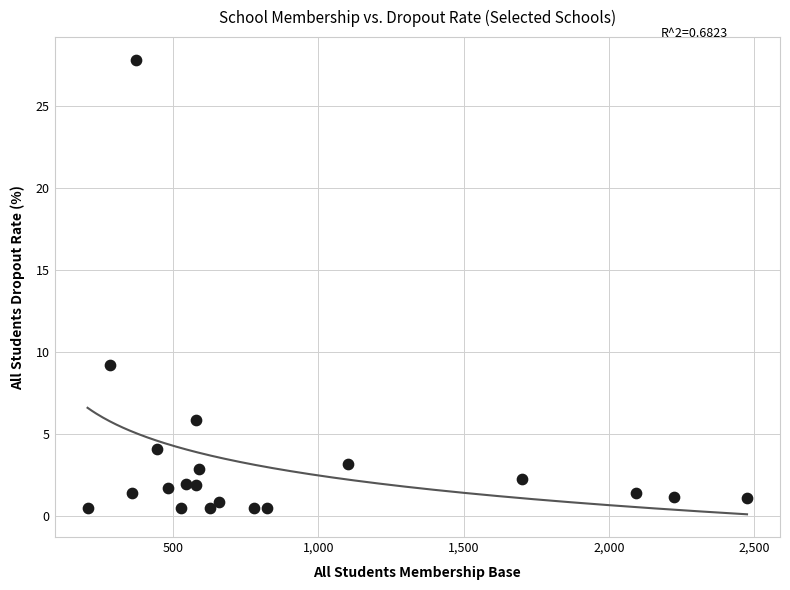

What Y value in the scatter plot is closest to 14?

9.2